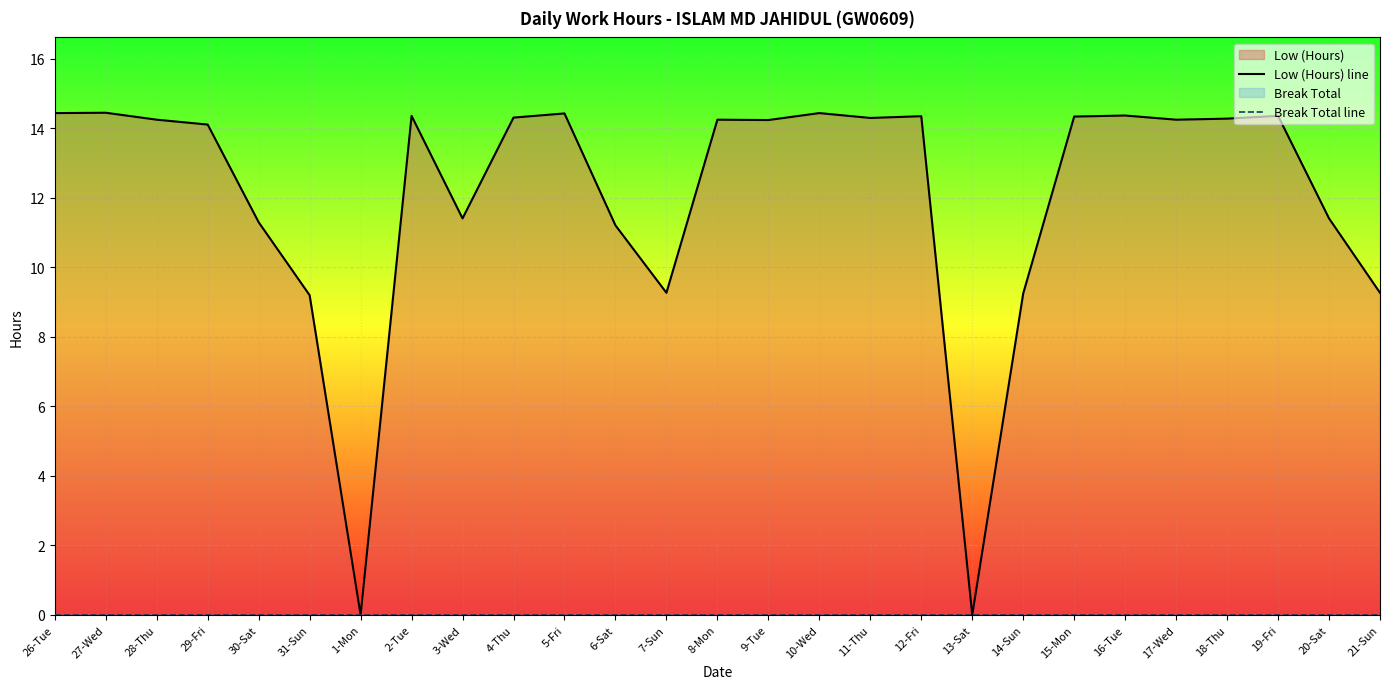

What is the label of the 26th point from the right?

27-Wed